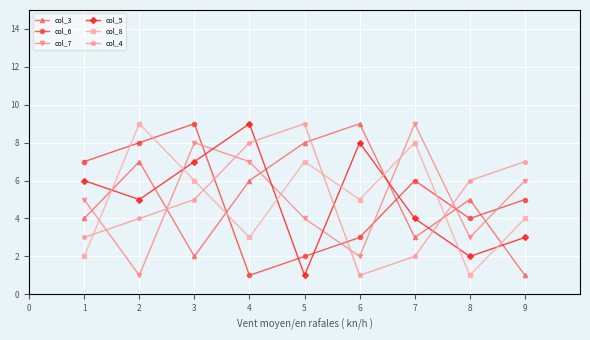

What is the sum of all col_5 values?

45